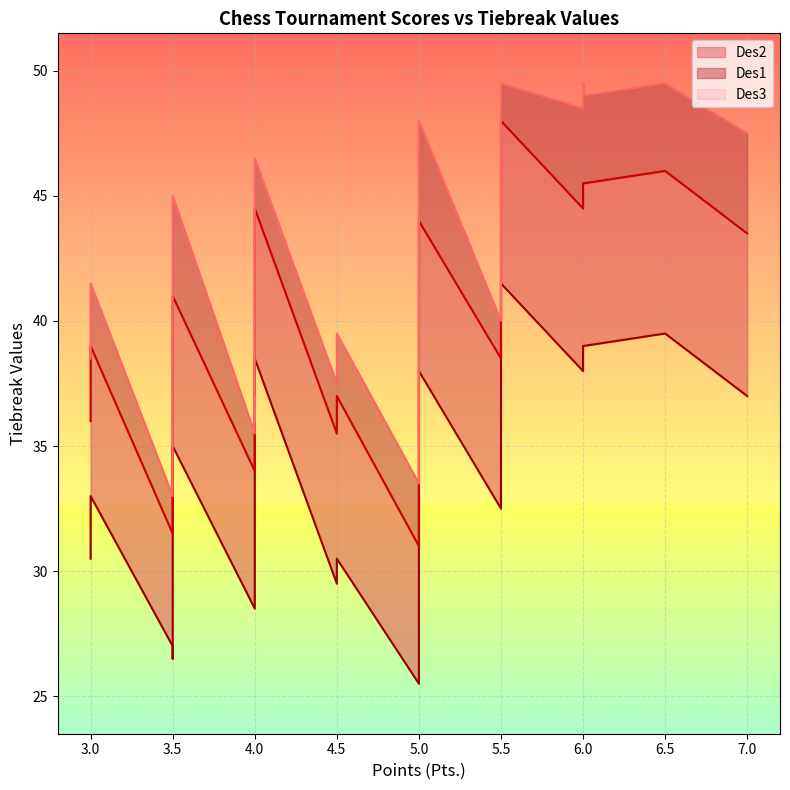

How many data points does each series have?

36